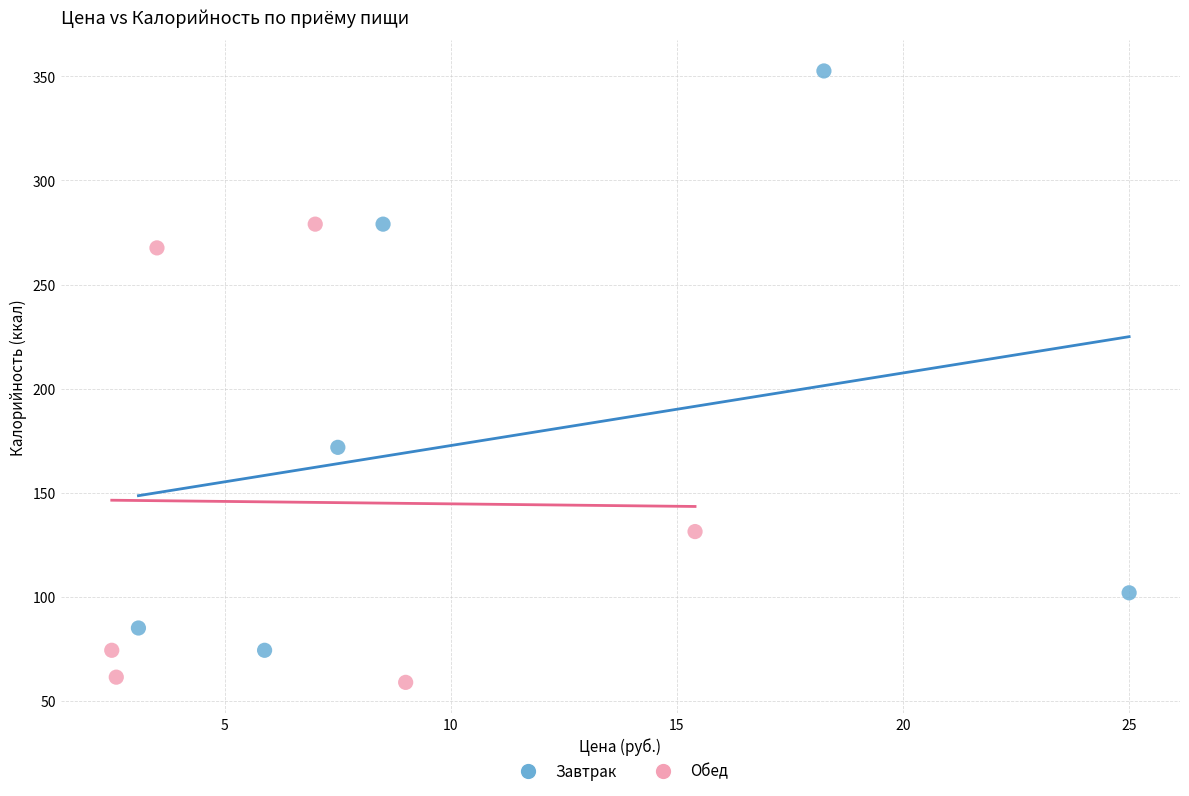

Which series contains the highest Y value?

Завтрак